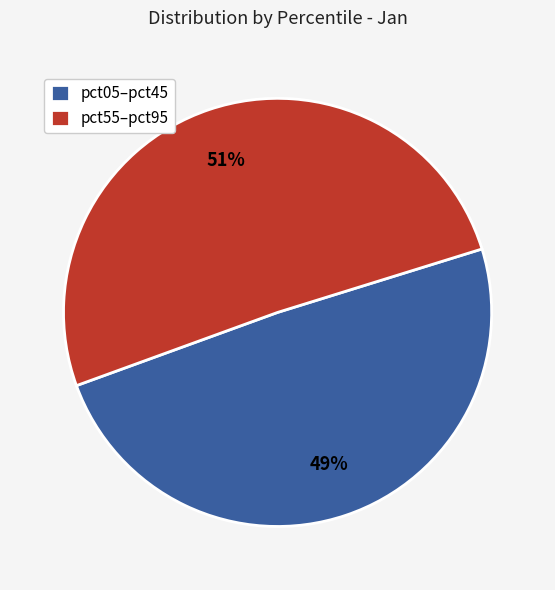

Is there a majority slice in this chart?

Yes